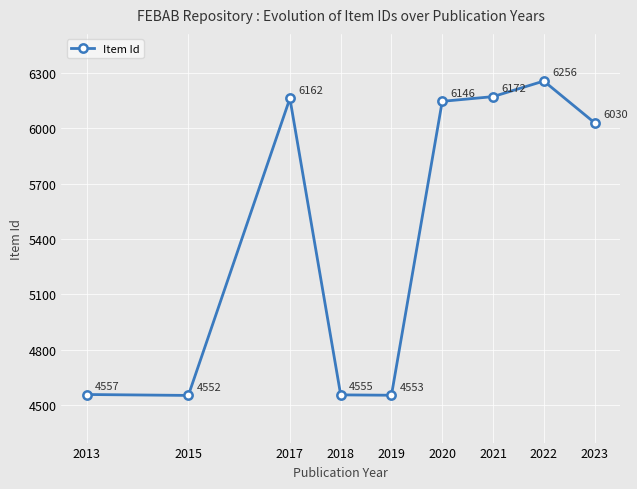

List the labels in order of value, largest first.

2022, 2021, 2017, 2020, 2023, 2013, 2018, 2019, 2015